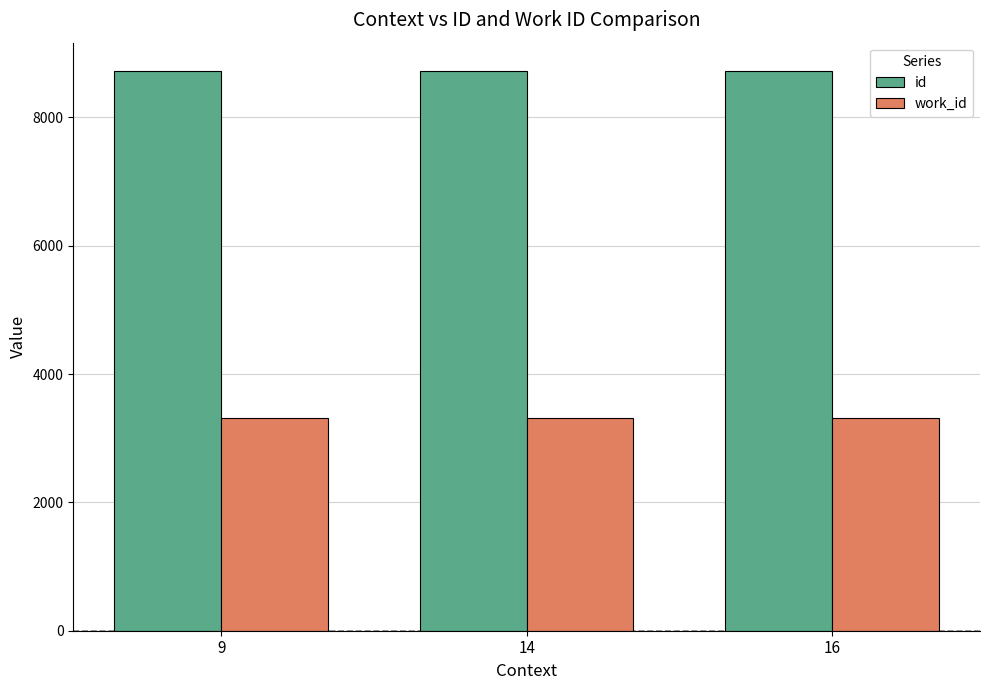

Count the id values in the range 8726 to 8728.

3